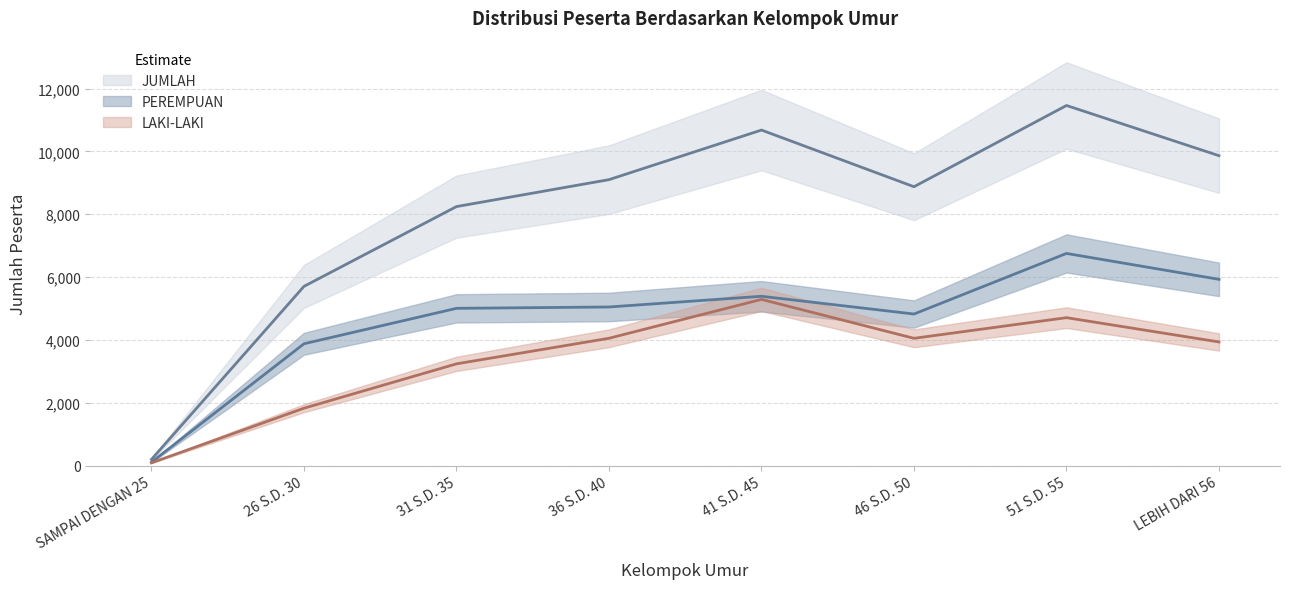

What is the difference between the second highest and minimum values in the PEREMPUAN series?

5820